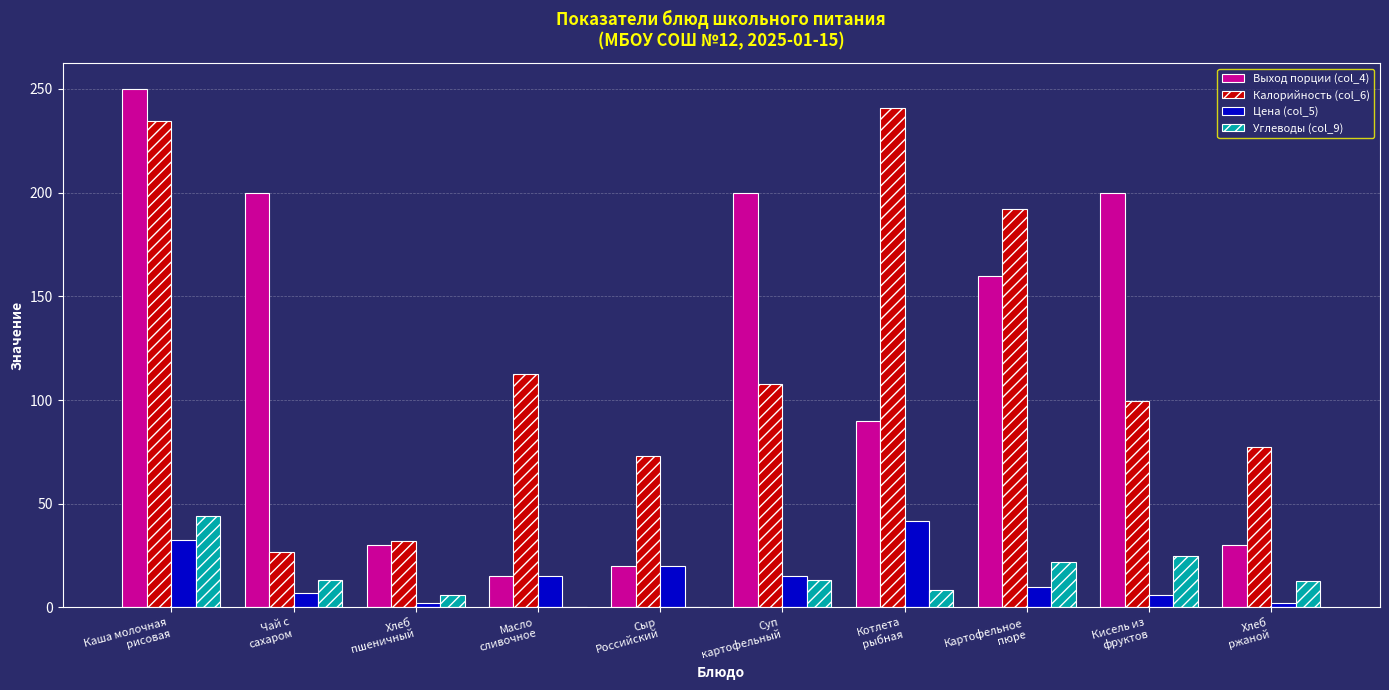

What is the highest value of the Углеводы (col_9) series?

44.0